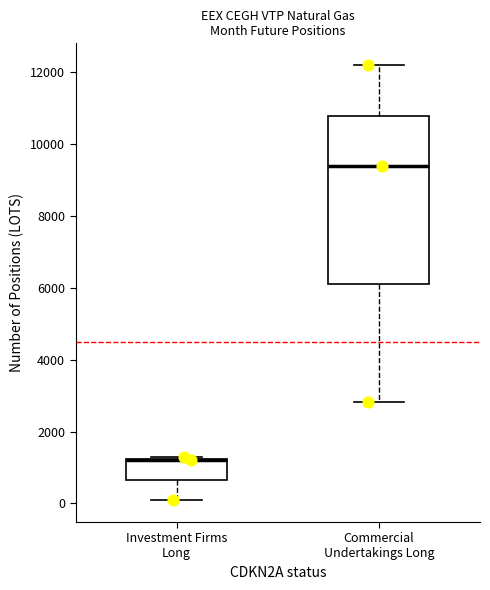

Where is the lower edge of the box for Commercial Undertakings Long on the y-axis? The values are not printed on the chart, so give them approximately, as read against the axis.

6000